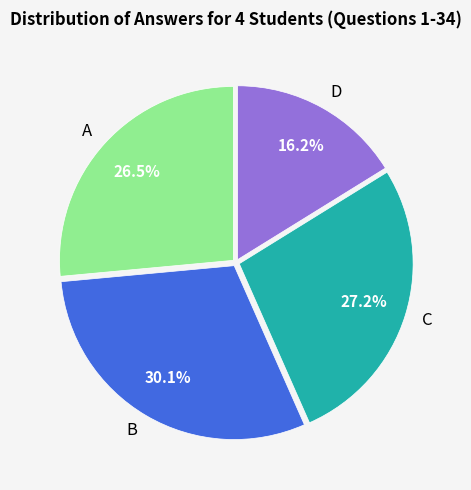

What is the total percentage of D and C?

43.4%